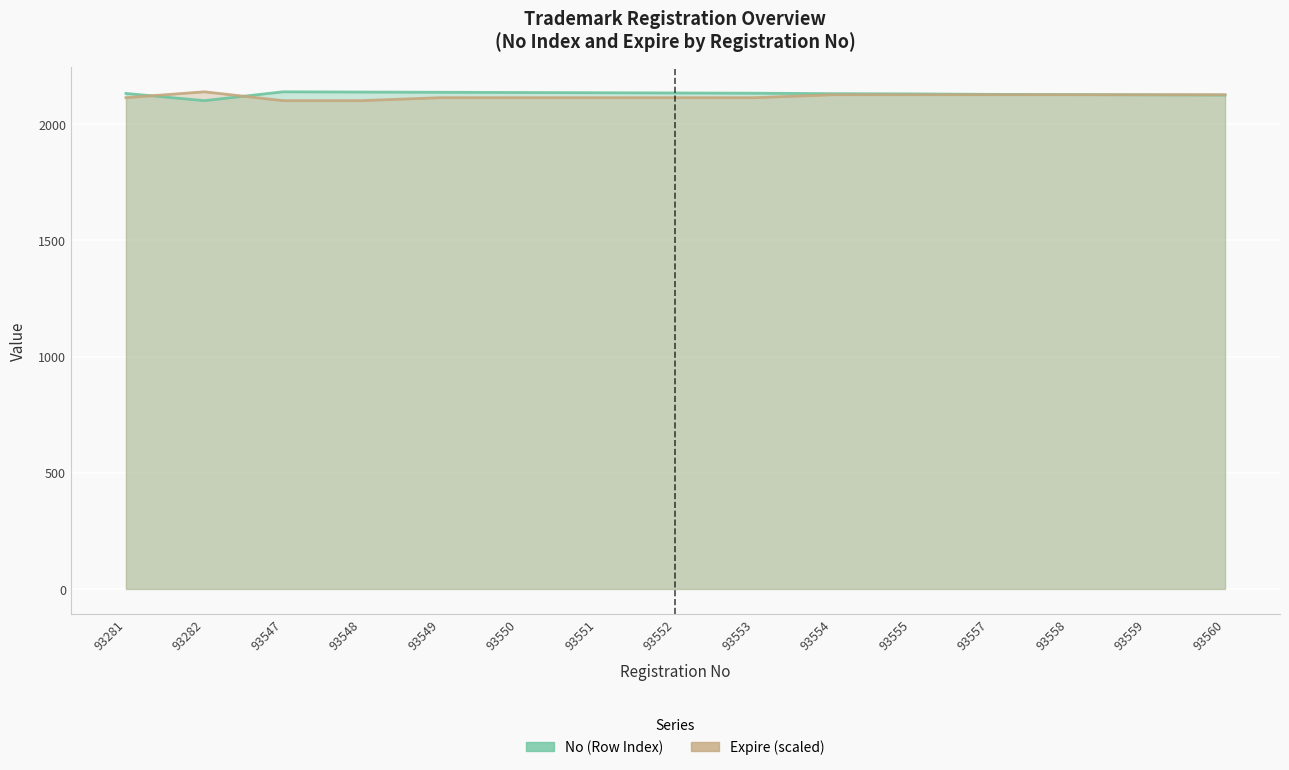

At which label does No (Row Index) reach its peak?

93547